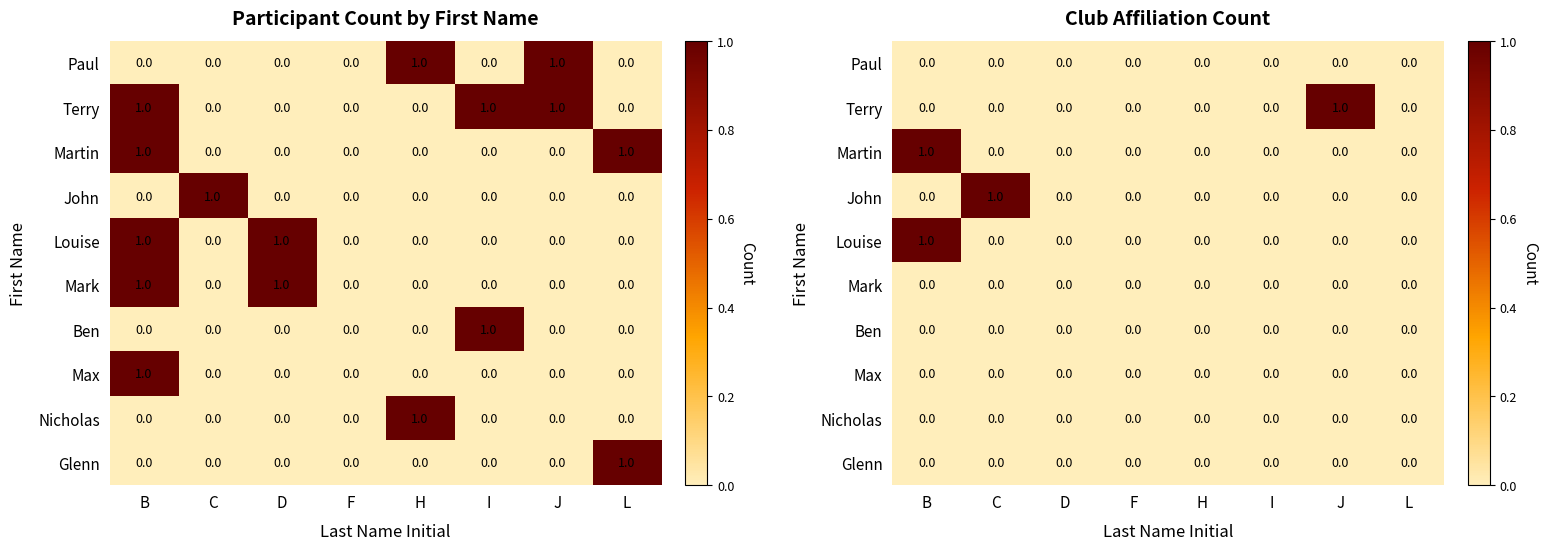

List the labels in order of Martin value, largest first.

B, C, D, F, H, I, J, L